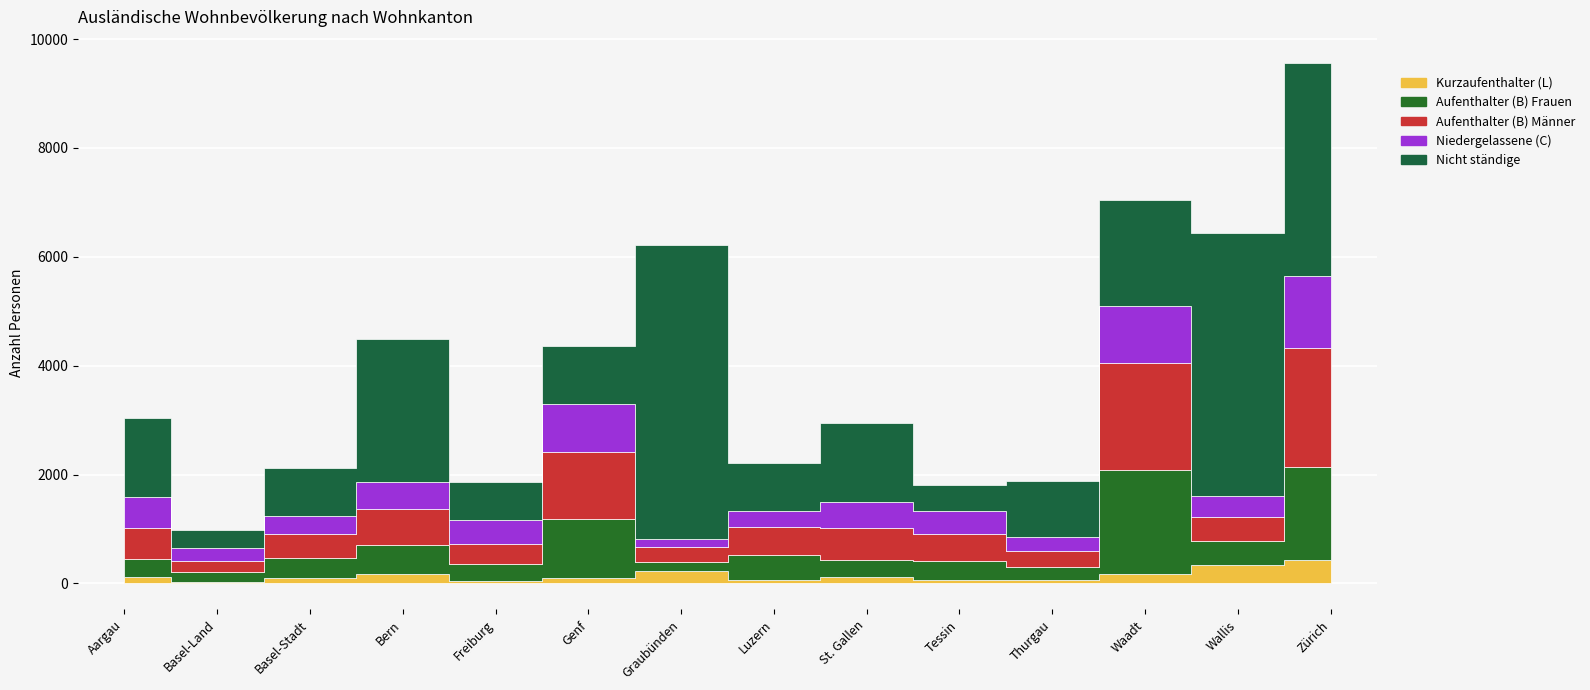

True or false: Aufenthalter (B) Frauen and Nicht ständige intersect in this chart.

True